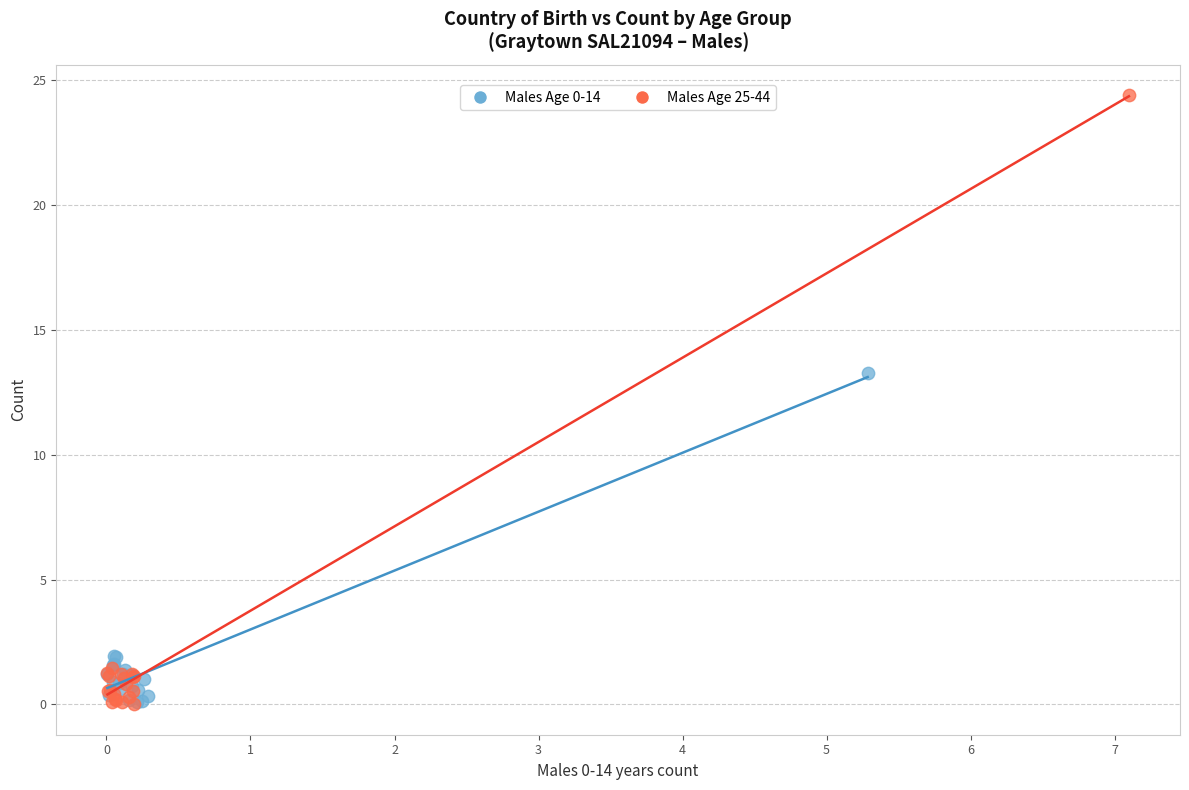

Which series has the largest Y range (max minus min)?

Males Age 25-44